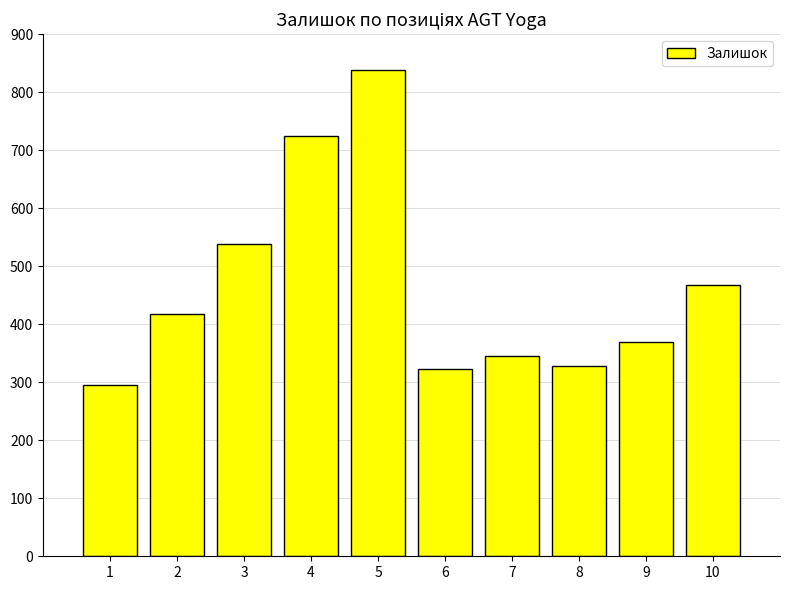

What is the minimum value shown in the chart?

296